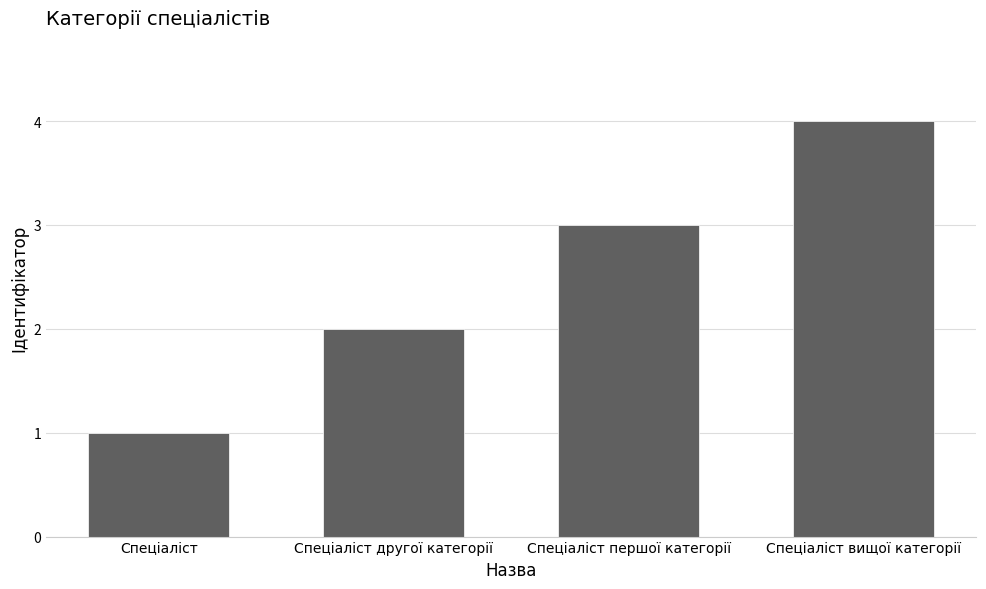

How many distinct data groups are displayed?

1